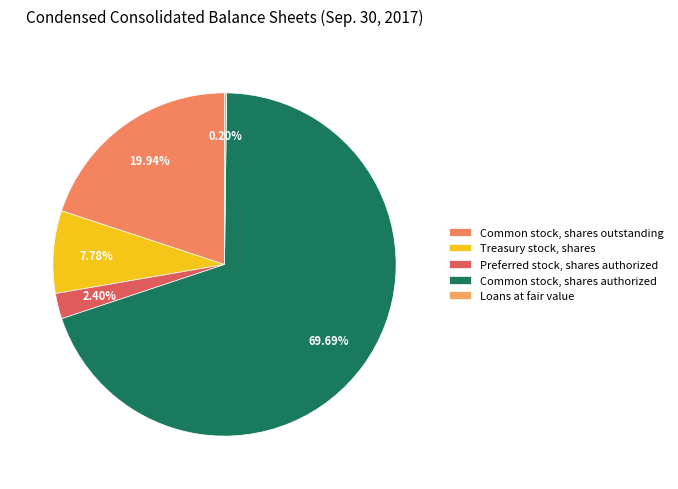

Is it true that Common stock, shares outstanding is 13% of the pie?

False